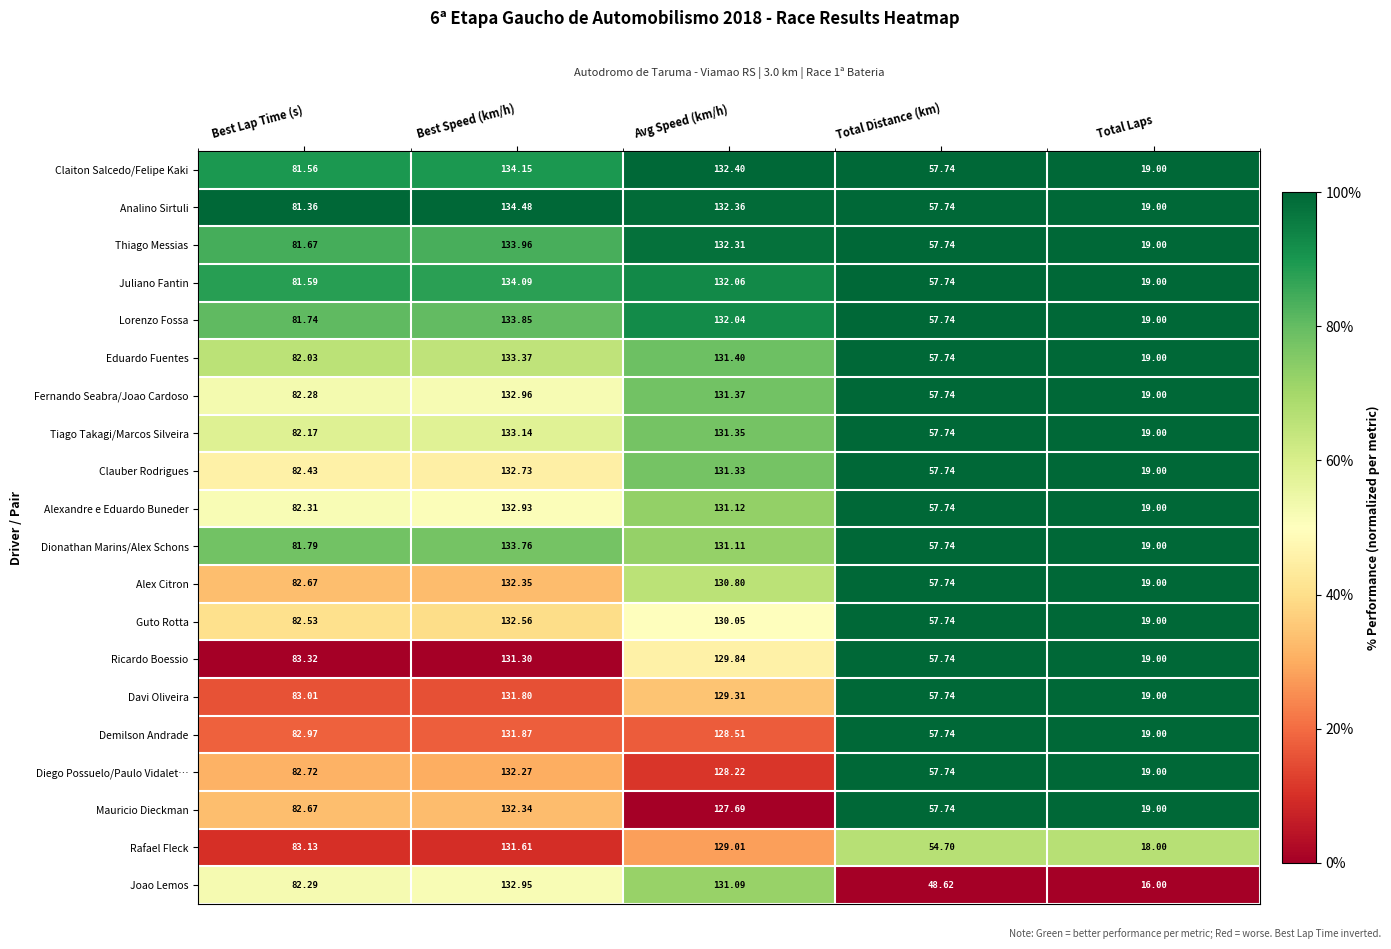

What is the difference between the highest and lowest values at Avg Speed (km/h)?

4.7